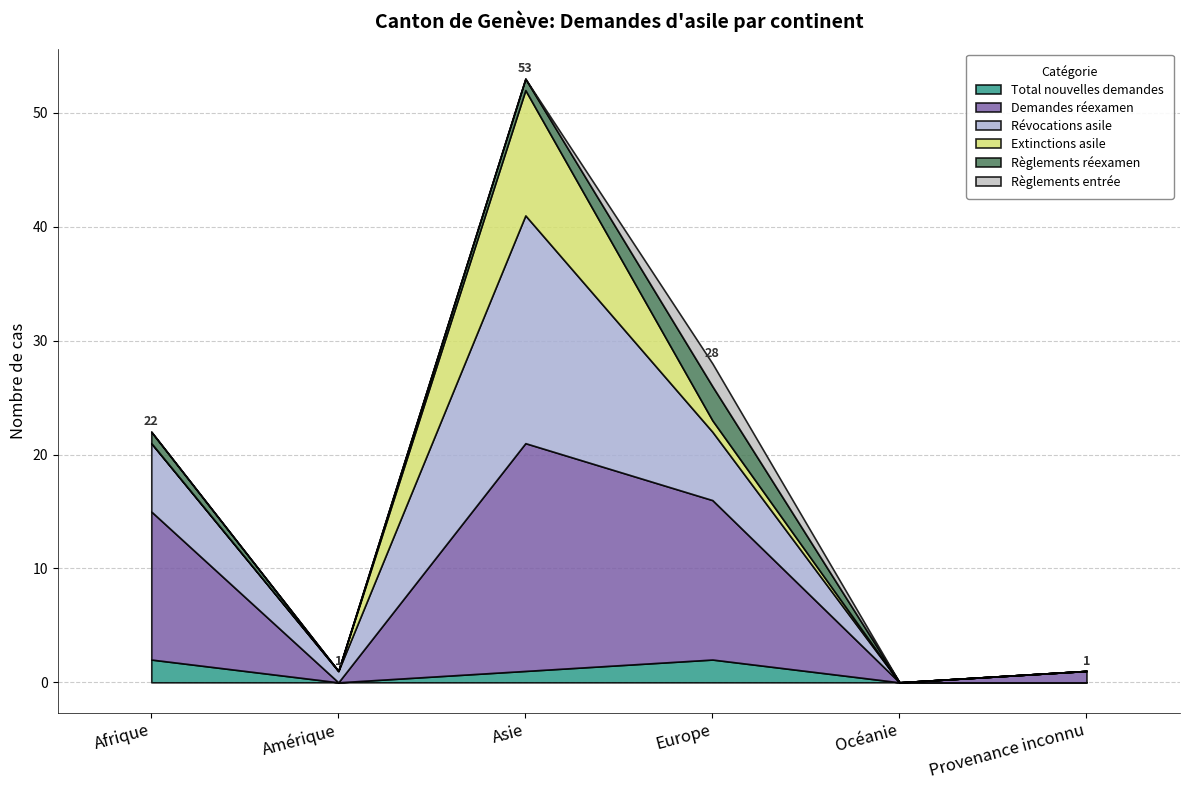

True or false: Révocations asile has more than 2 points higher than both neighbors.

False